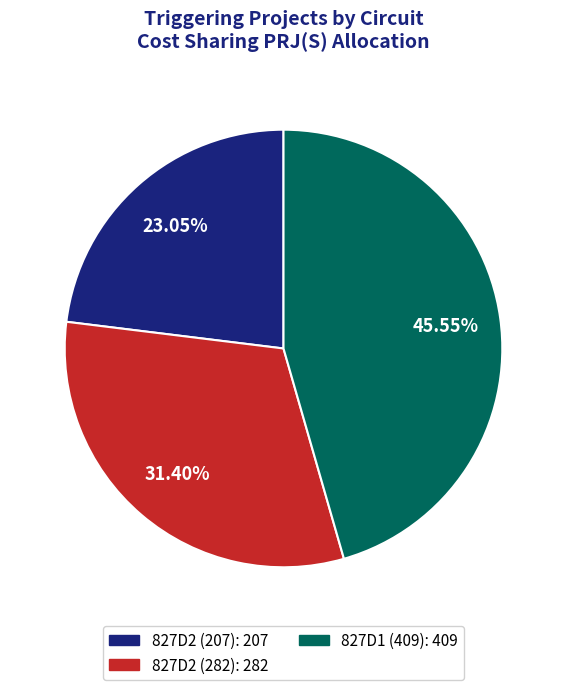

Is it true that 827D2 (207) is 14% of the pie?

False